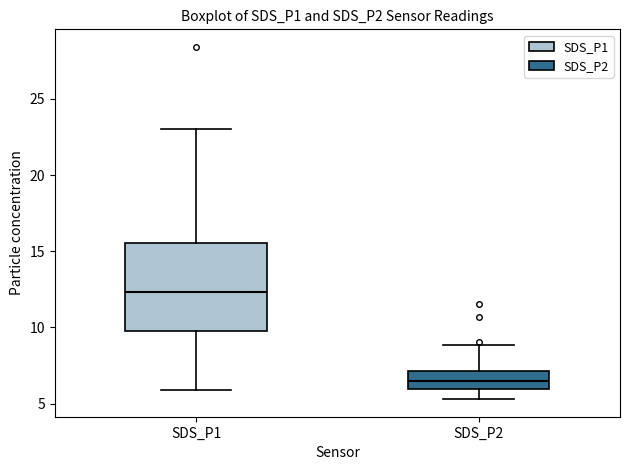

Which box's median line is the highest?

SDS_P1